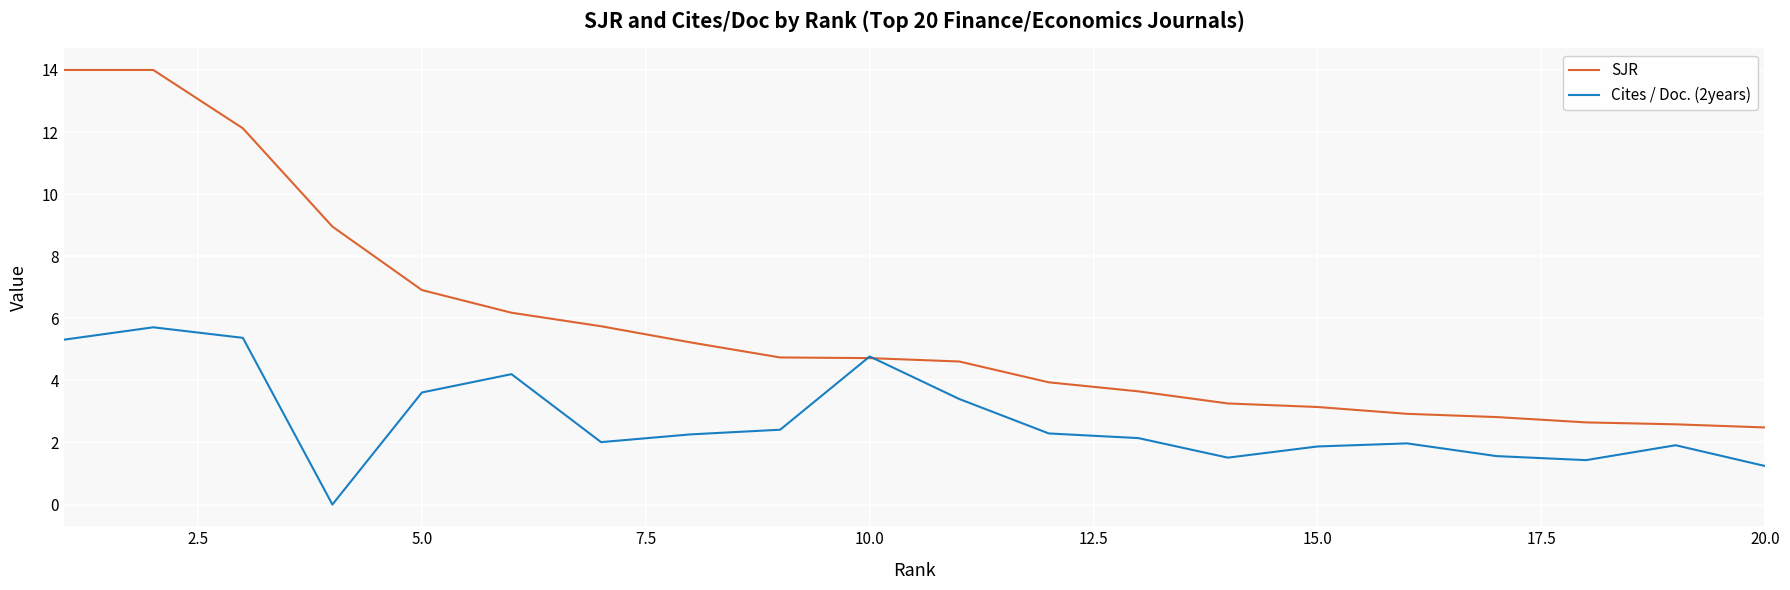

Rank the series by their maximum value, from lowest to highest.

Cites / Doc. (2years), SJR